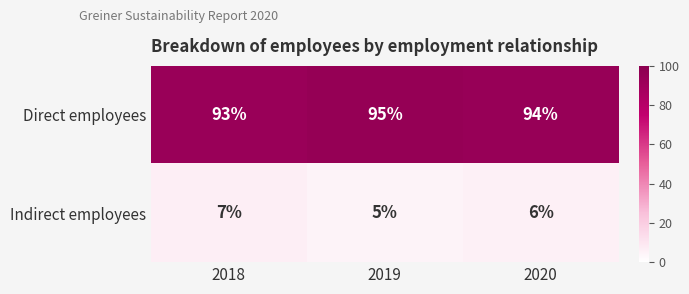

Rank the categories by Direct employees value from lowest to highest.

2018, 2020, 2019